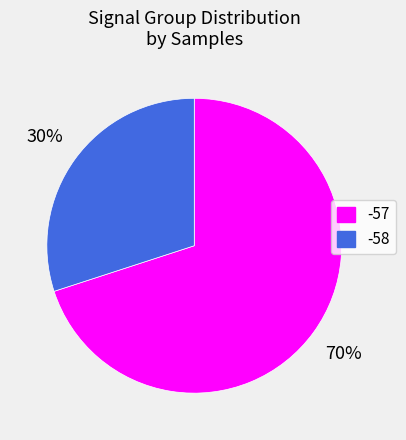

What is the largest slice in the pie chart?

-57